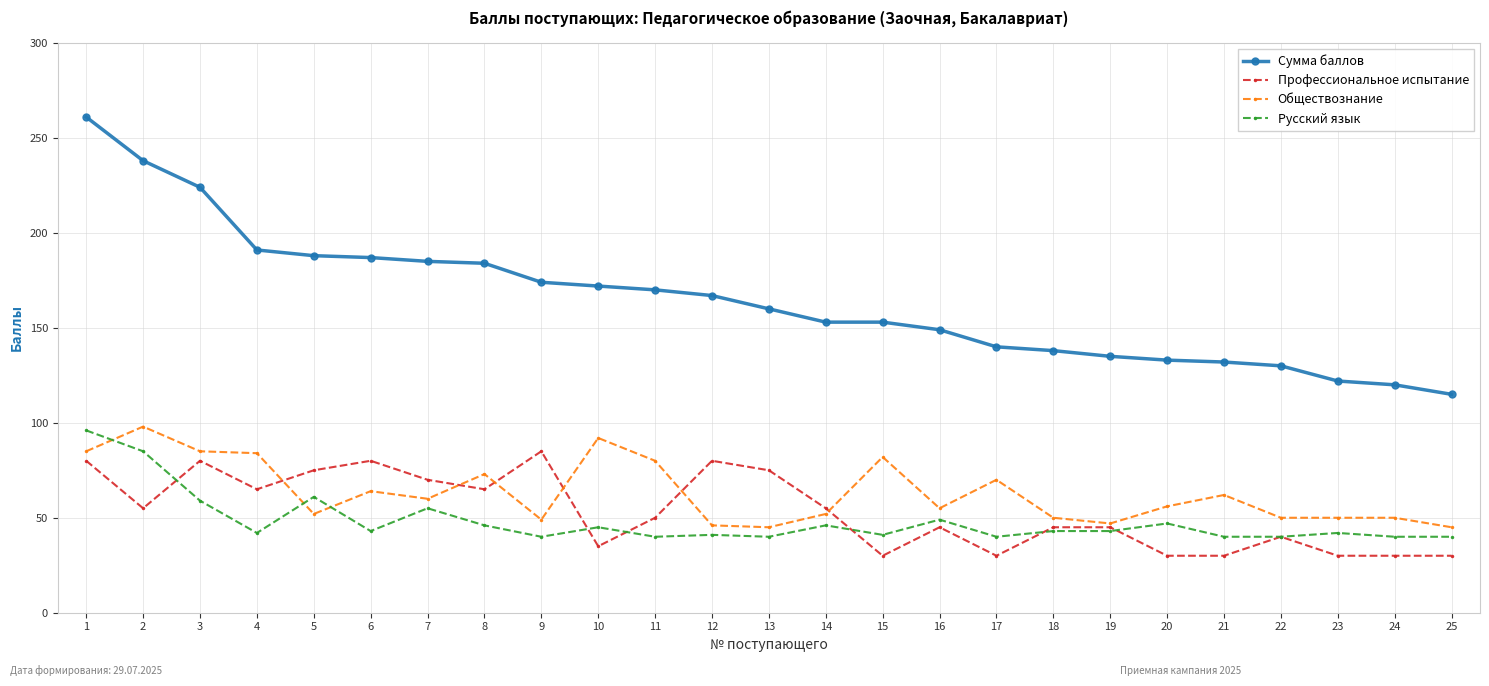

Which series has the largest range (max minus min)?

Сумма баллов